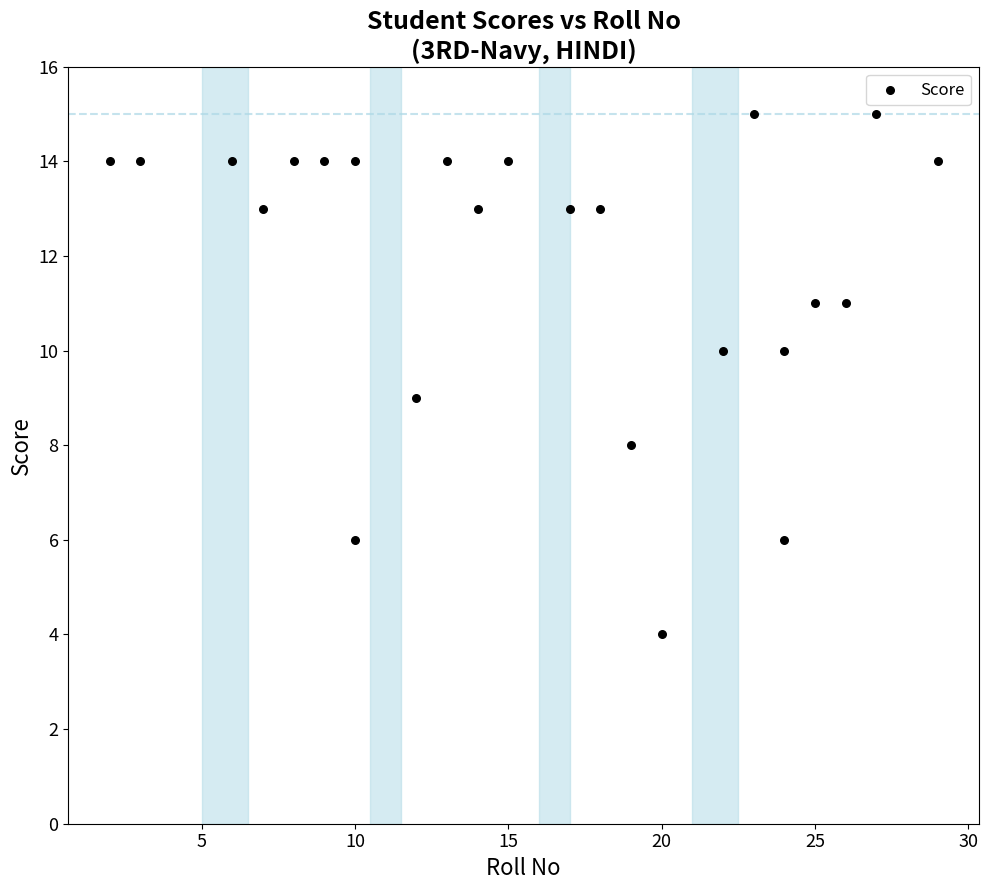

What is the range of Y values (max minus min)?

11